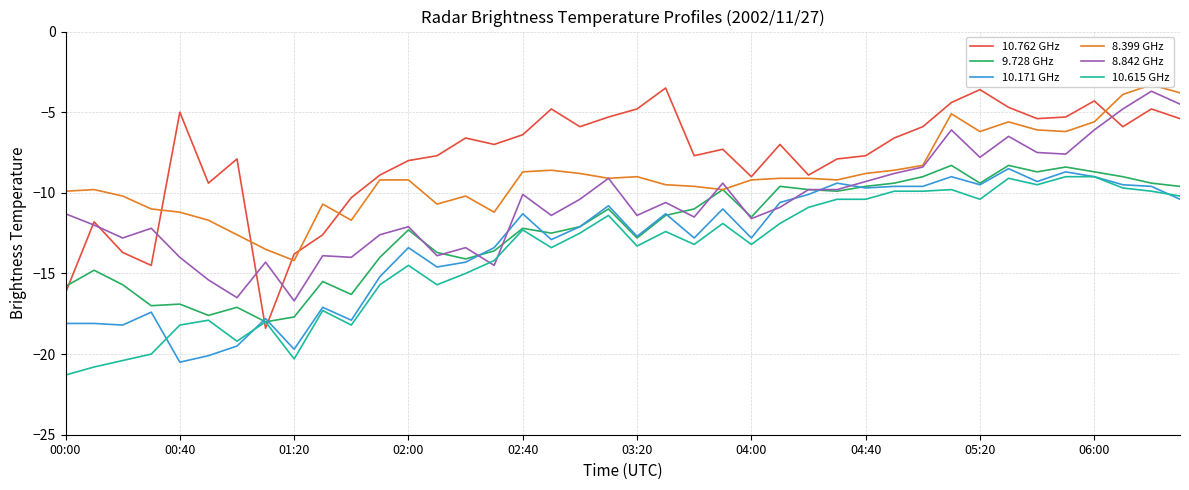

At which label does 10.615 GHz reach its peak?

35